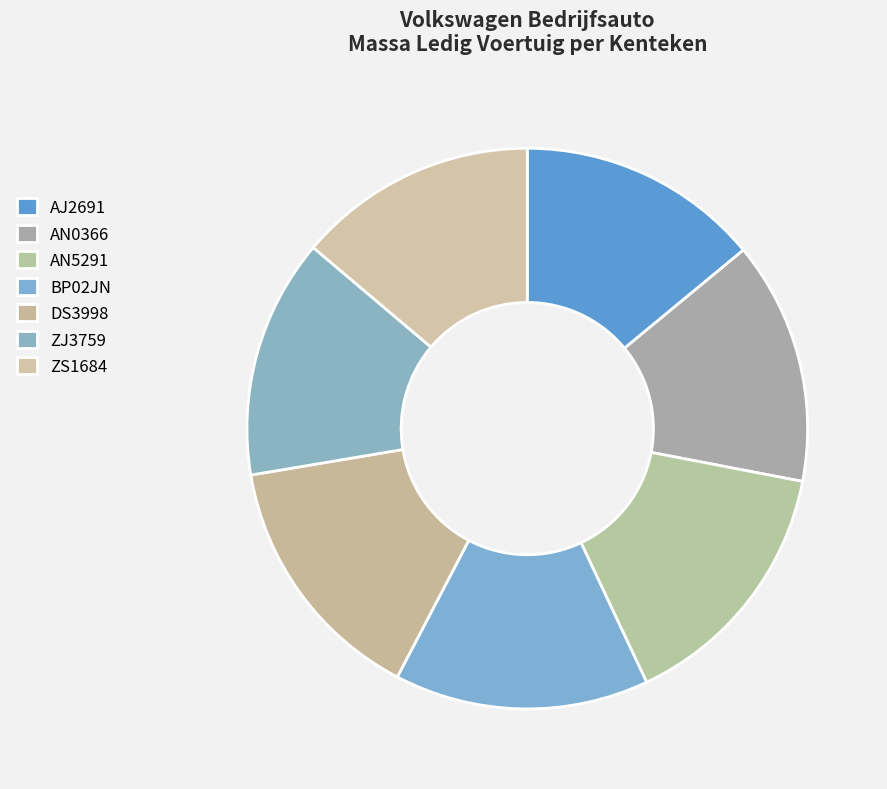

To the nearest percent, what portion does ZS1684 represent?

14%